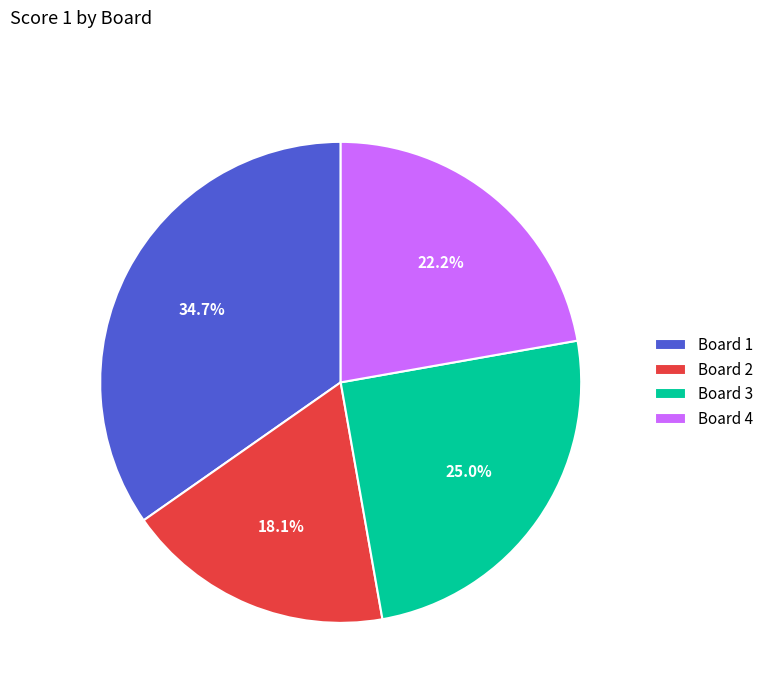

Approximately how many times larger is the value at Board 3 compared to Board 4?

1.1